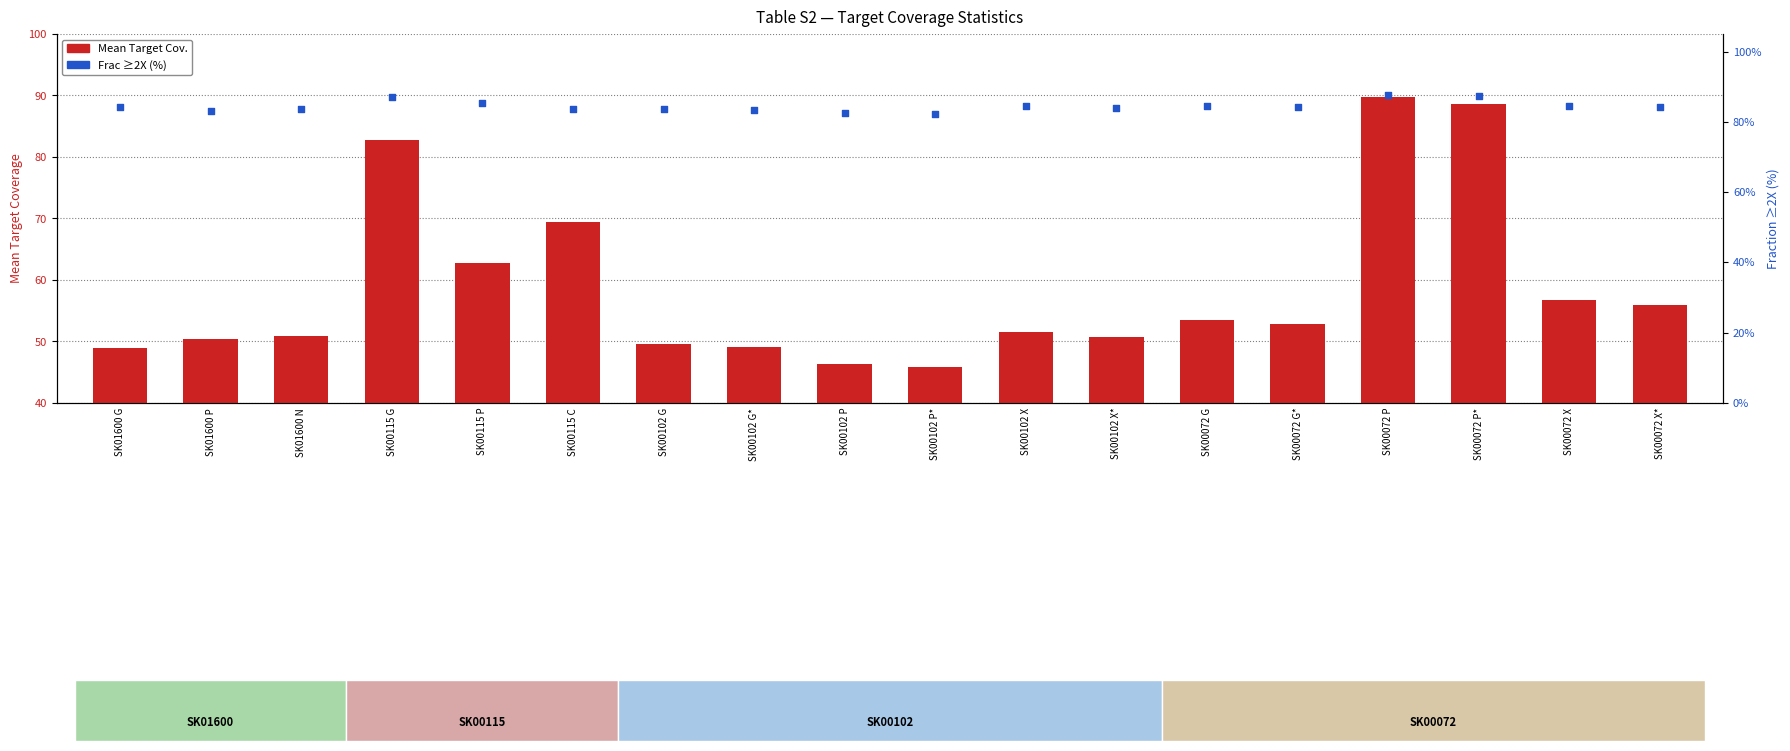

Which series has the largest total across all categories?

Frac >=2X (%)